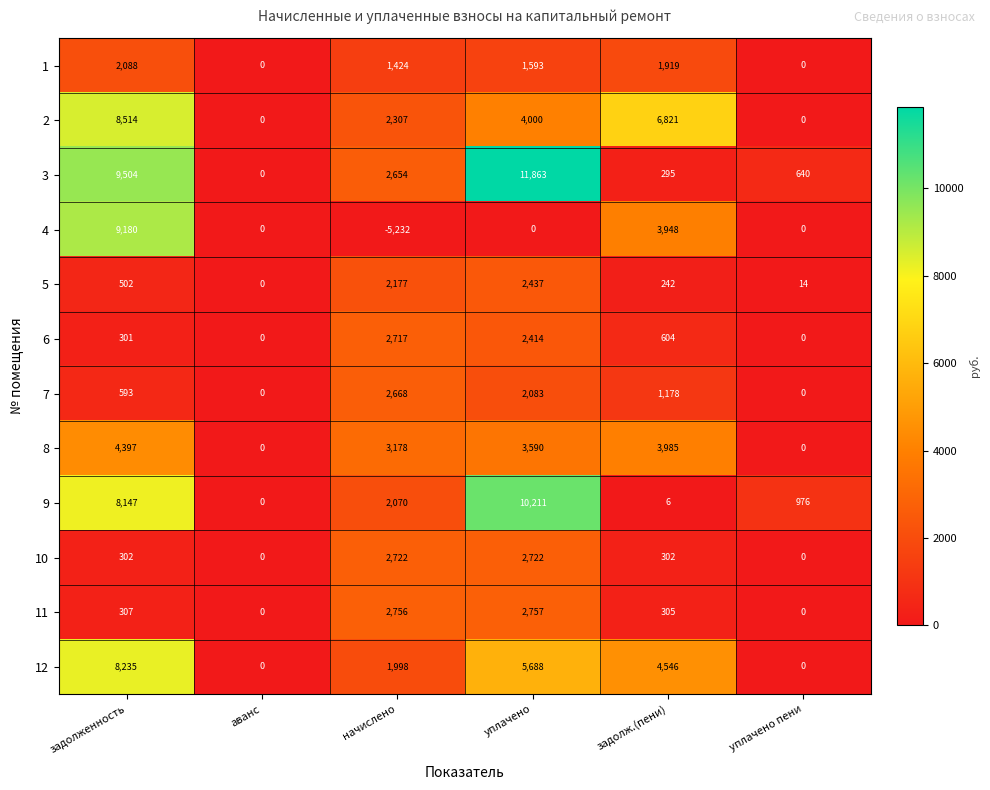

What is the difference between the second highest and second lowest values in the 4 series?

3948